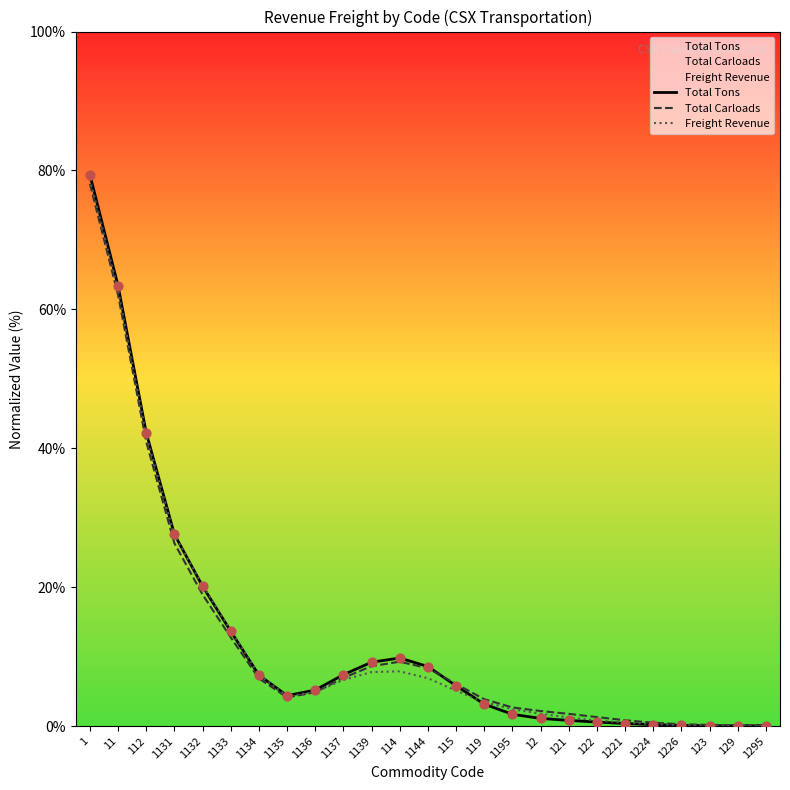

Which series has the widest spread of Y values?

Total Tons